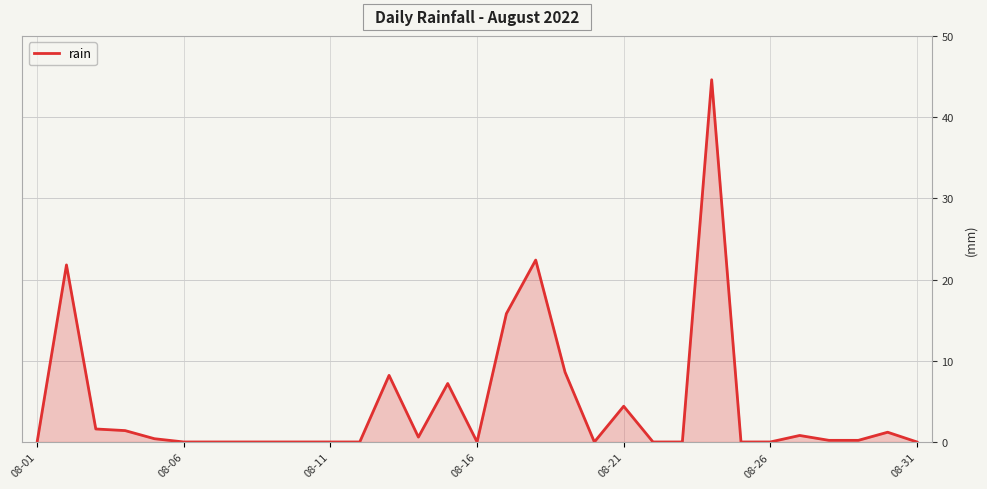

What is the greatest value displayed?

44.6